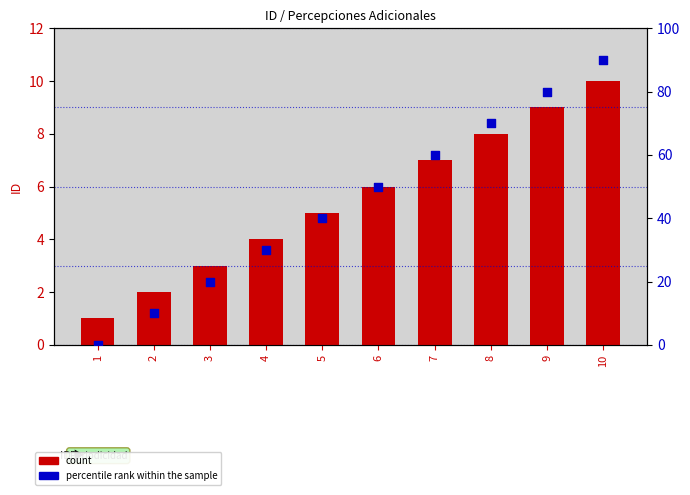

At which category is the sum across all series the highest?

10